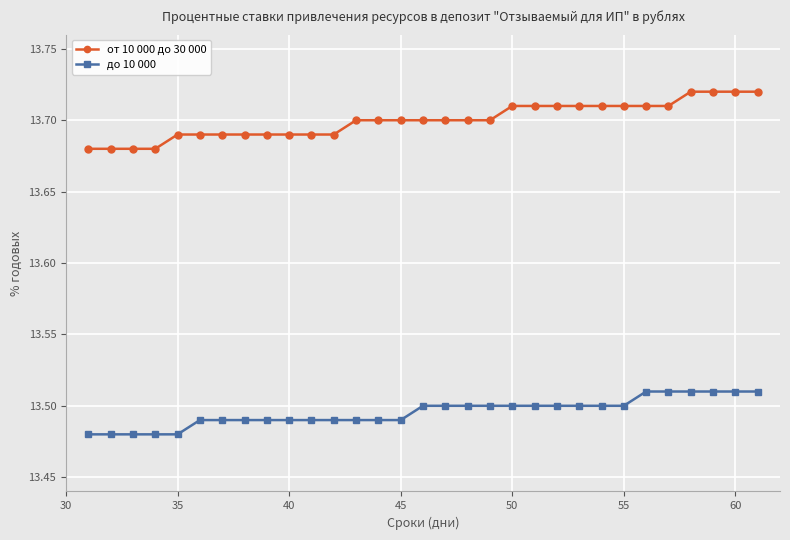

Which series has the largest range (max minus min)?

от 10 000 до 30 000